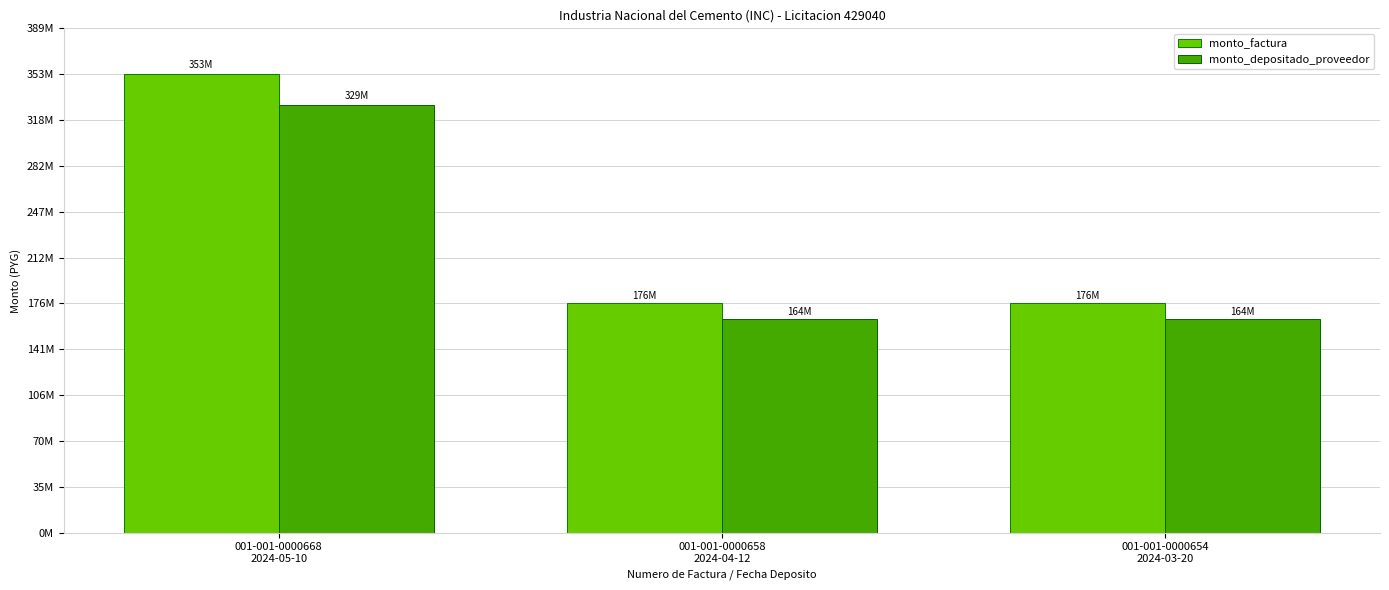

Does the chart contain stacked bars?

No